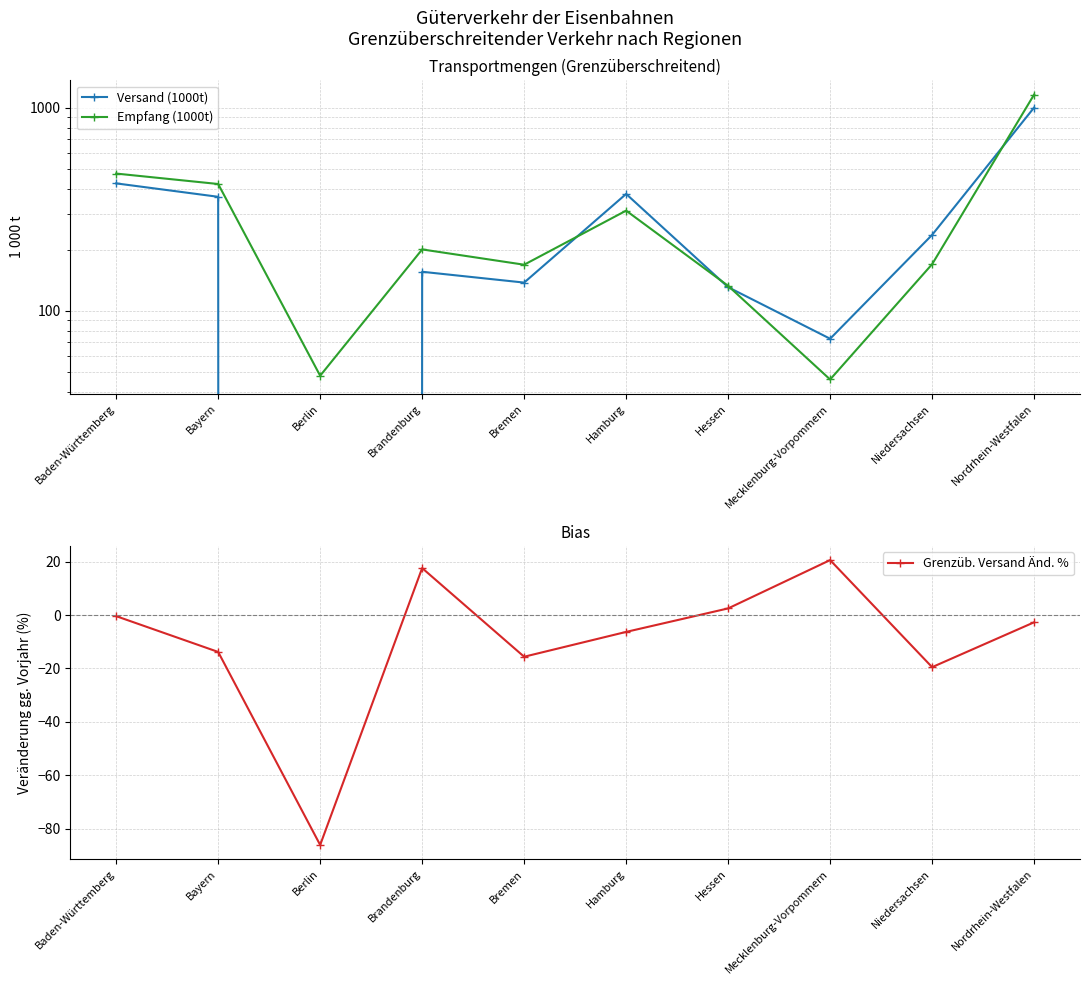

What are all the series names shown in the legend?

Versand (1000t), Empfang (1000t), Grenzüb. Versand Änd. %